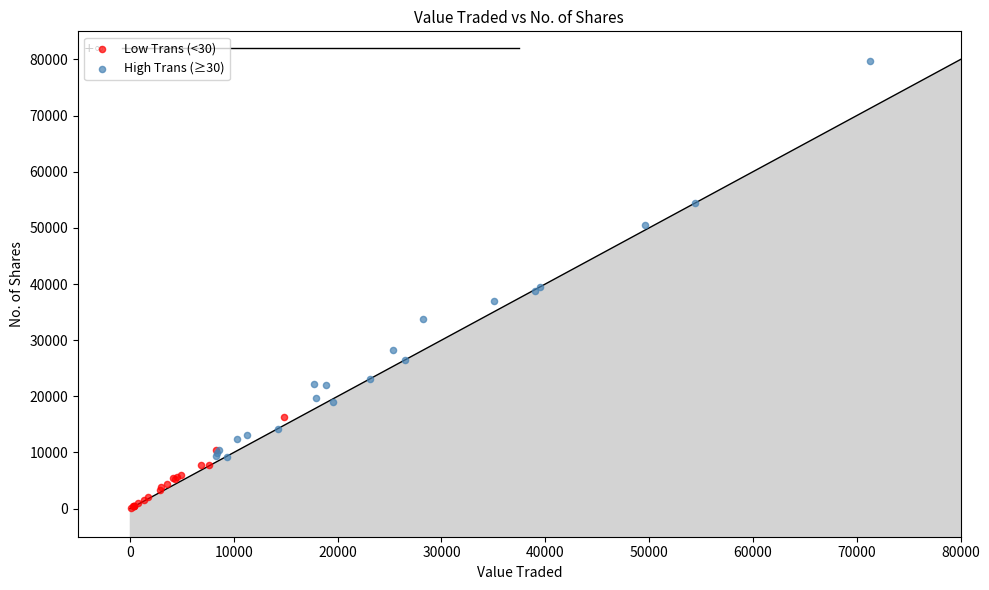

Which series reaches the maximum Y coordinate?

High Trans (≥30)